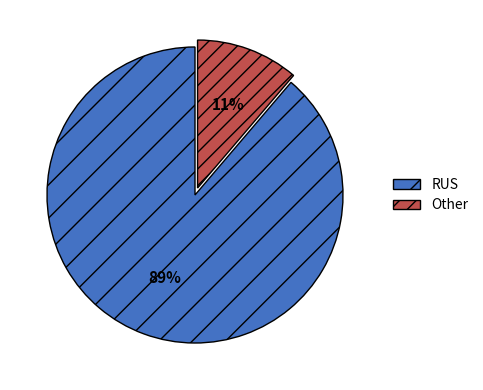

Rank the categories by value from highest to lowest.

RUS, Other